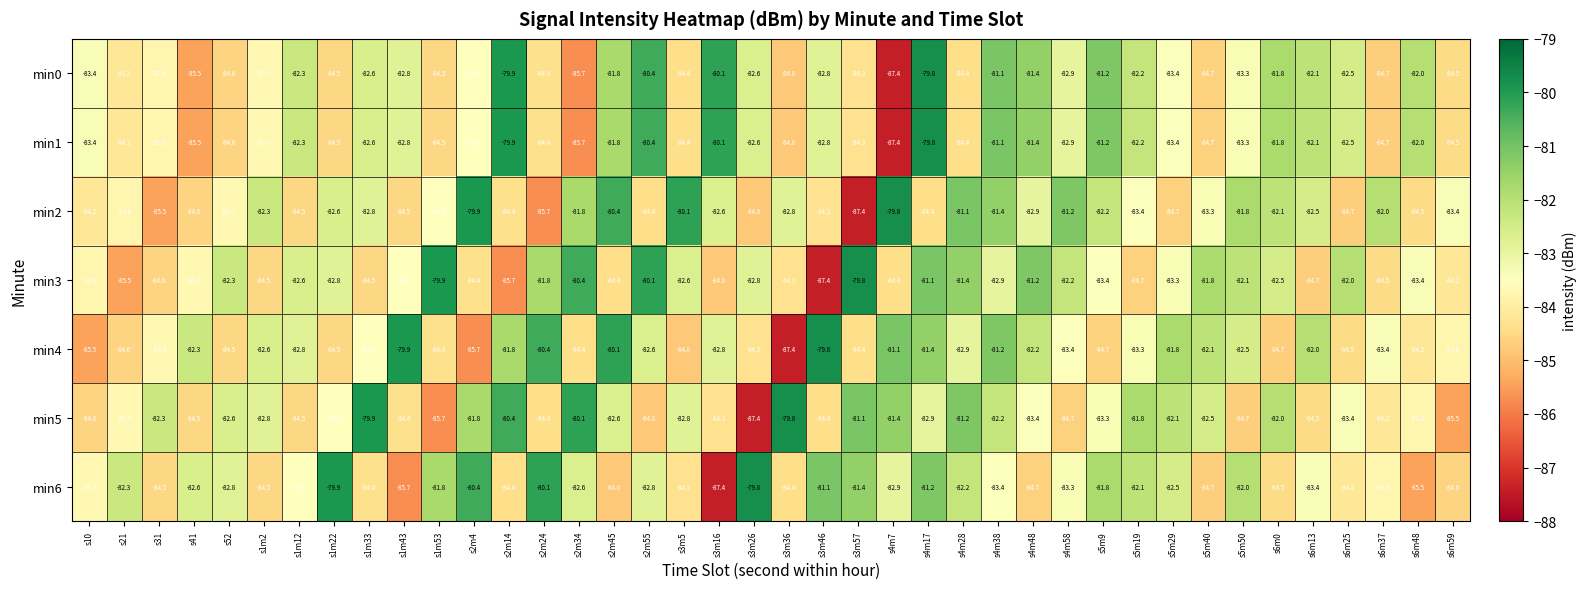

True or false: min6 has a value of -19.6 at s4m58.

False